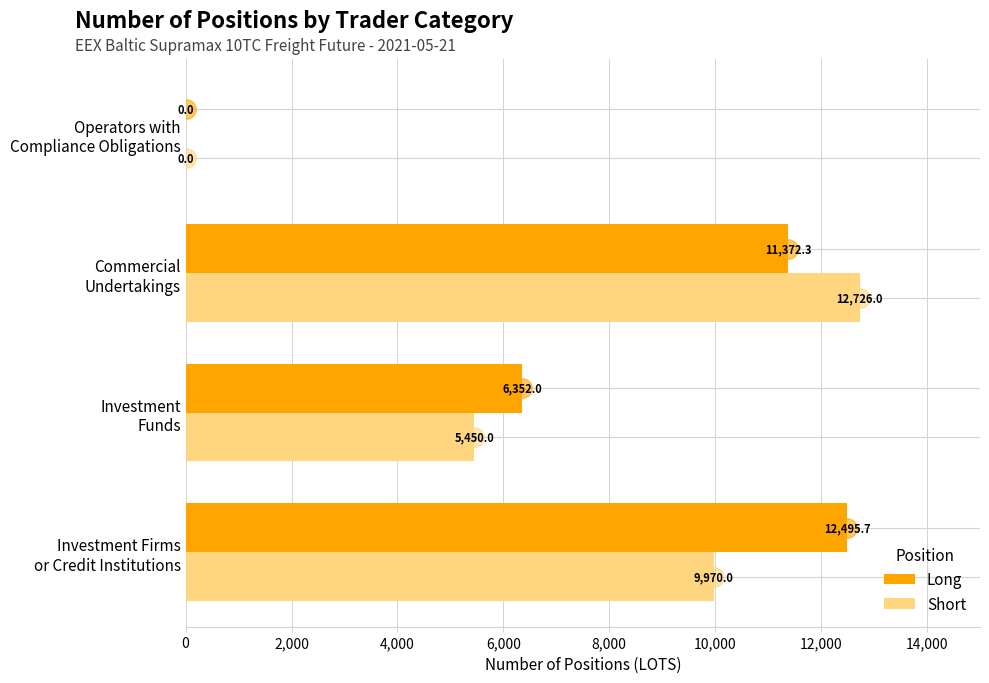

What is the maximum value shown in the chart?

12726.0